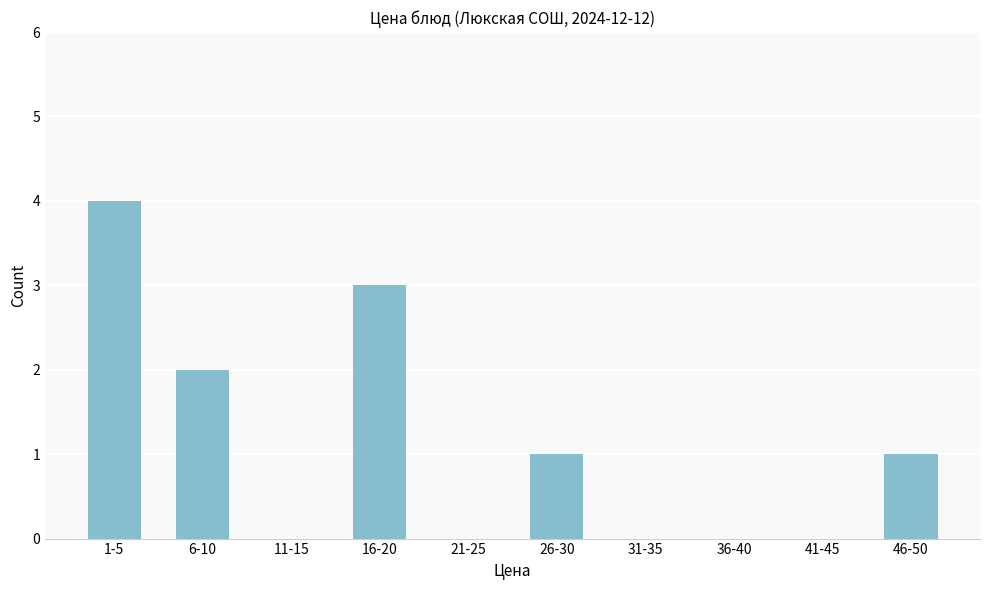

Reading left to right, transcribe all the data shown in this chart.

1-5=4	6-10=2	11-15=0	16-20=3	21-25=0	26-30=1	31-35=0	36-40=0	41-45=0	46-50=1